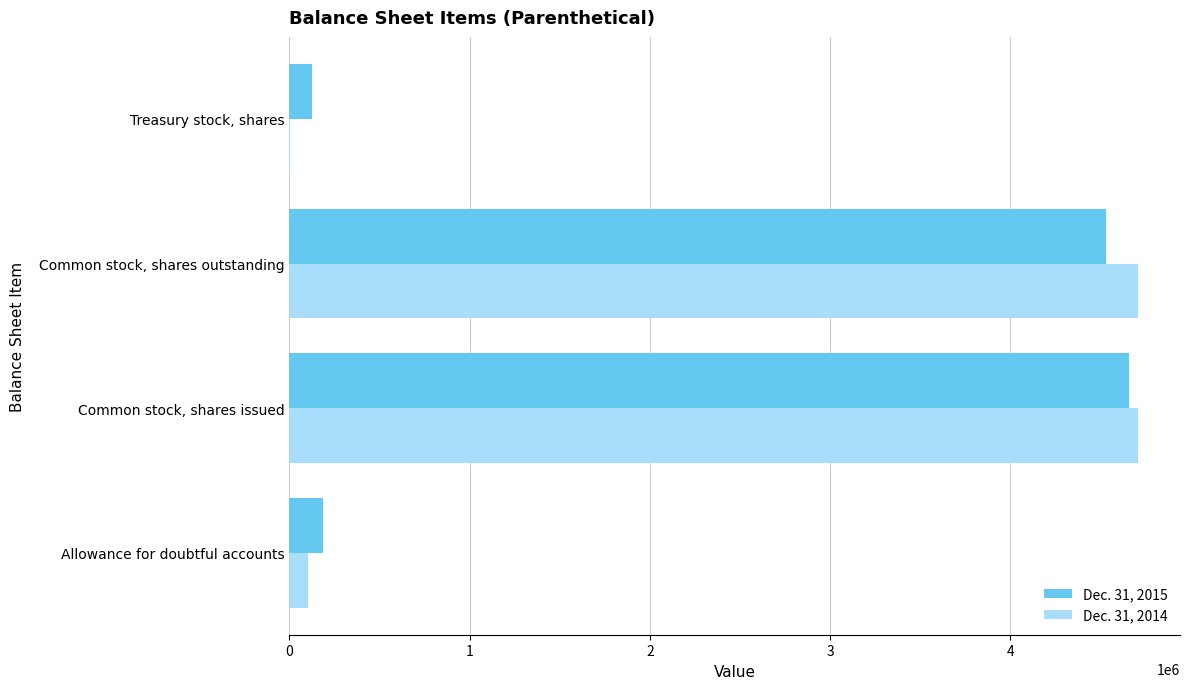

What is the total value across all series at Allowance for doubtful accounts?

286476